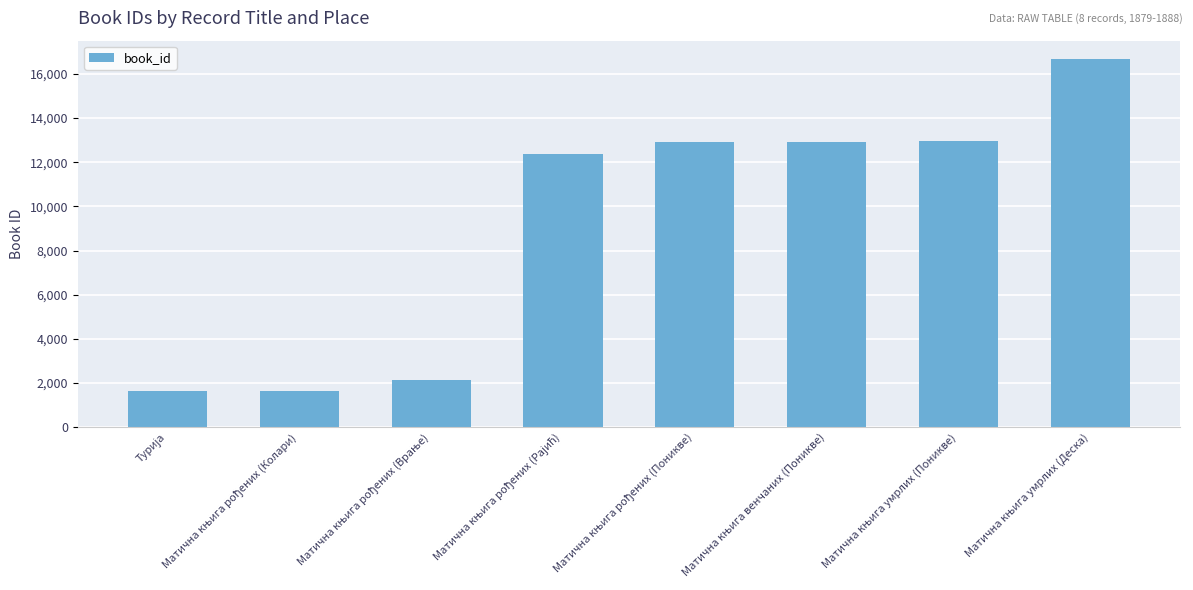

What is the value of the 6th bar from the left?

12935